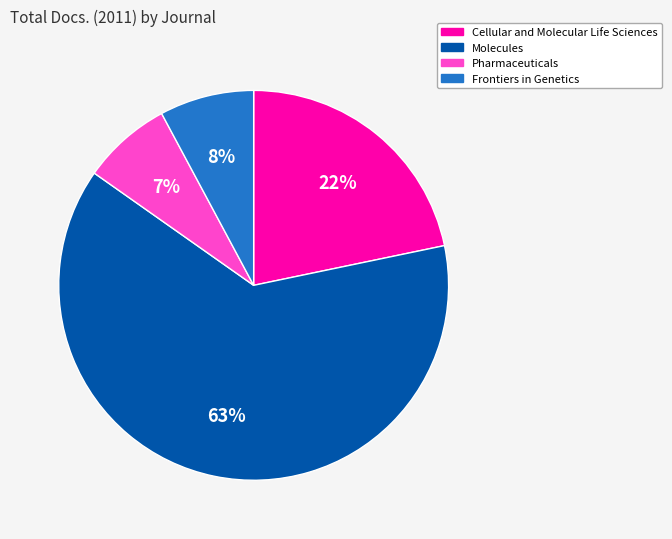

Does any single category account for the majority?

Yes